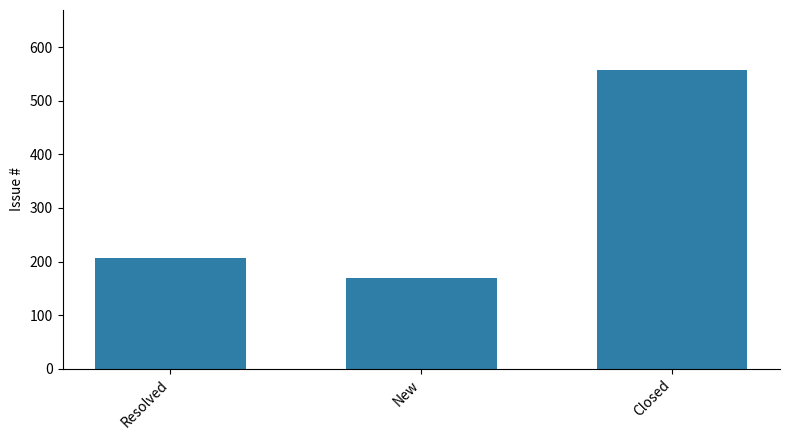

What is the label of the 2nd bar from the left?

New